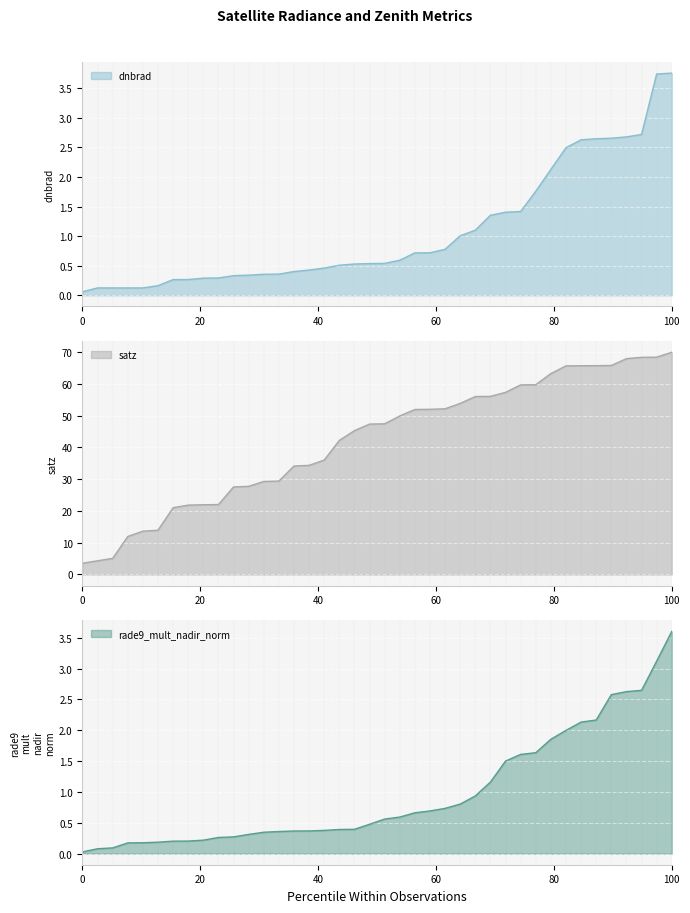

What is the lowest value of the satz series?

3.5